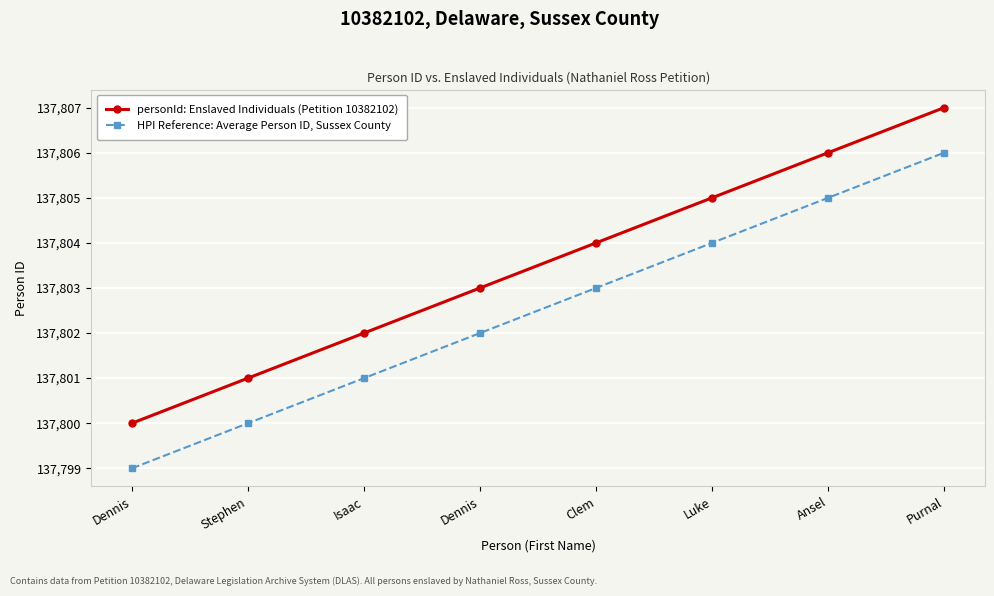

How many distinct data groups are displayed?

2